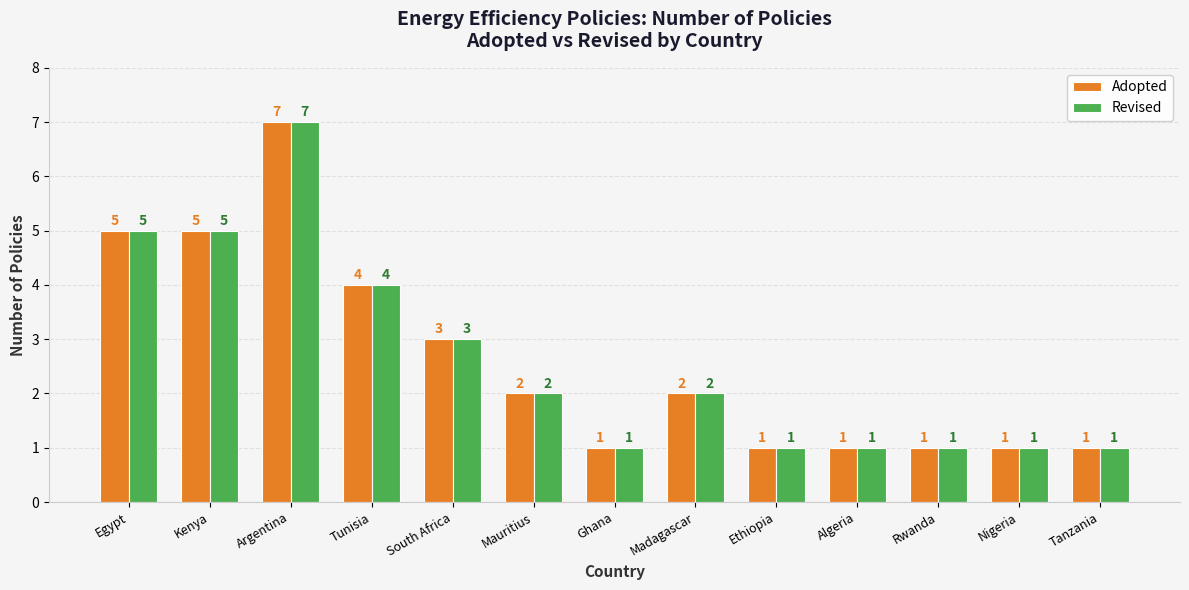

At which category is the sum across all series the highest?

Argentina